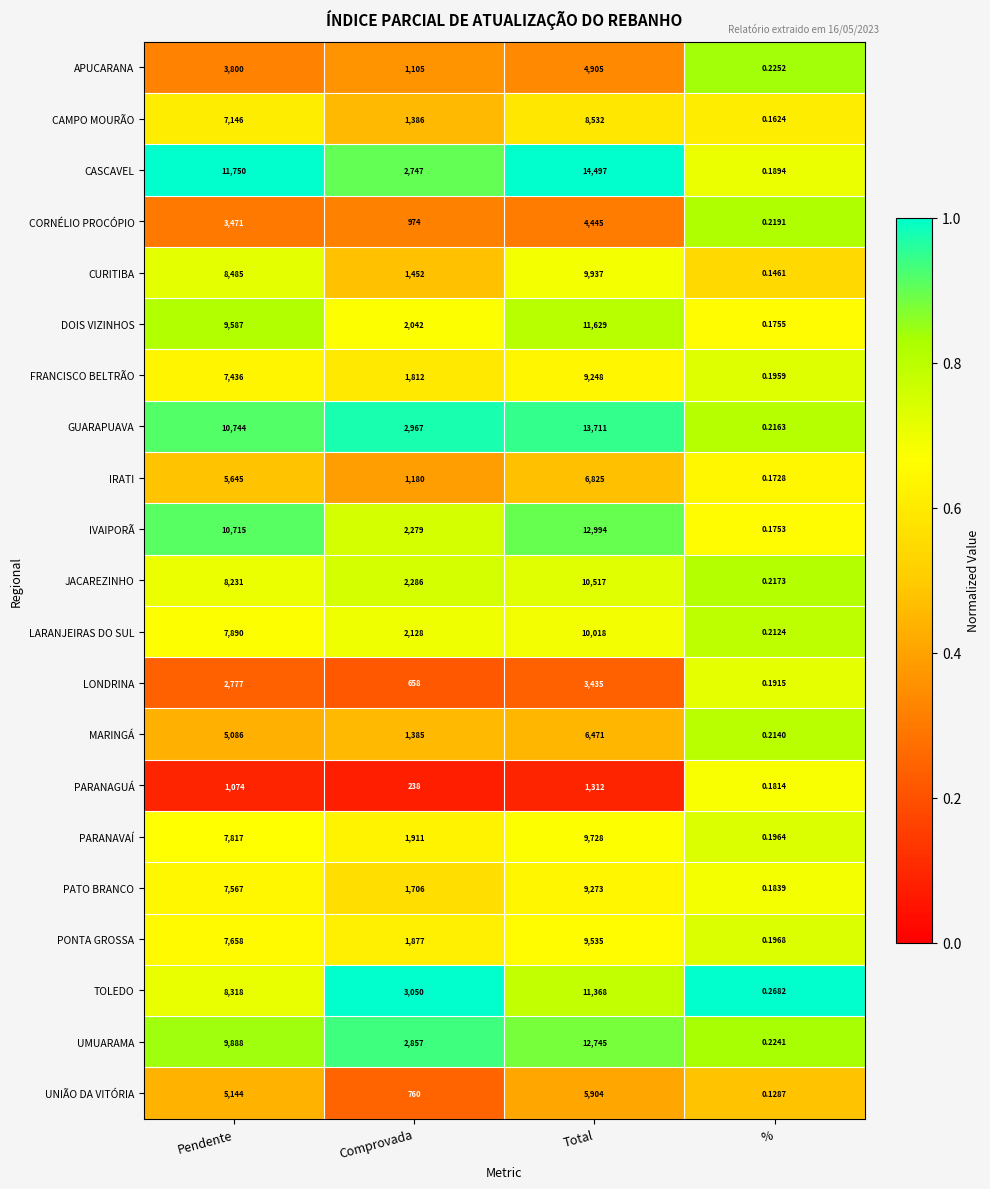

Is the value of CURITIBA at Total greater than the value of CASCAVEL at %?

Yes